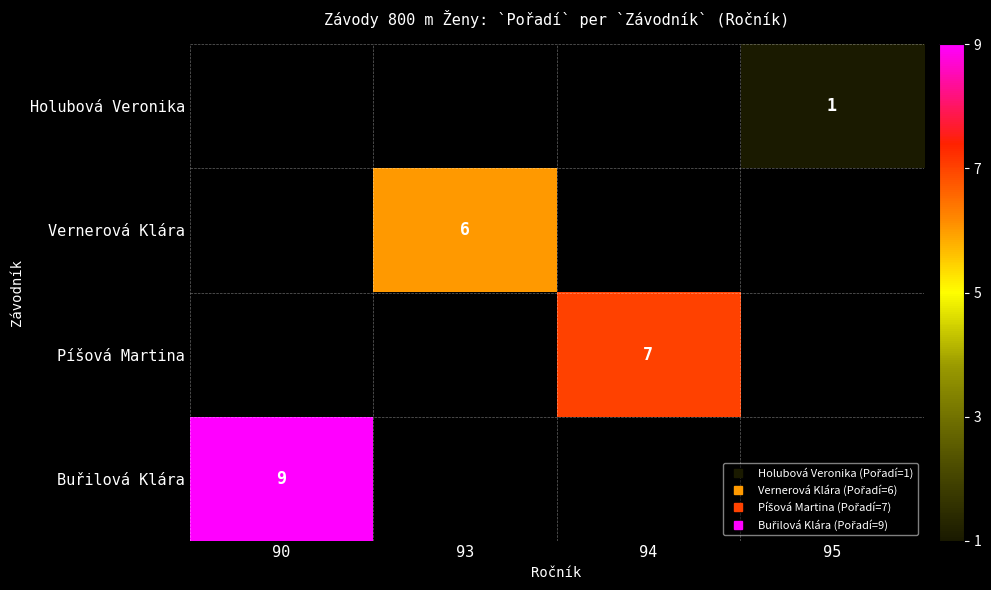

Count the number of data series in this chart.

4